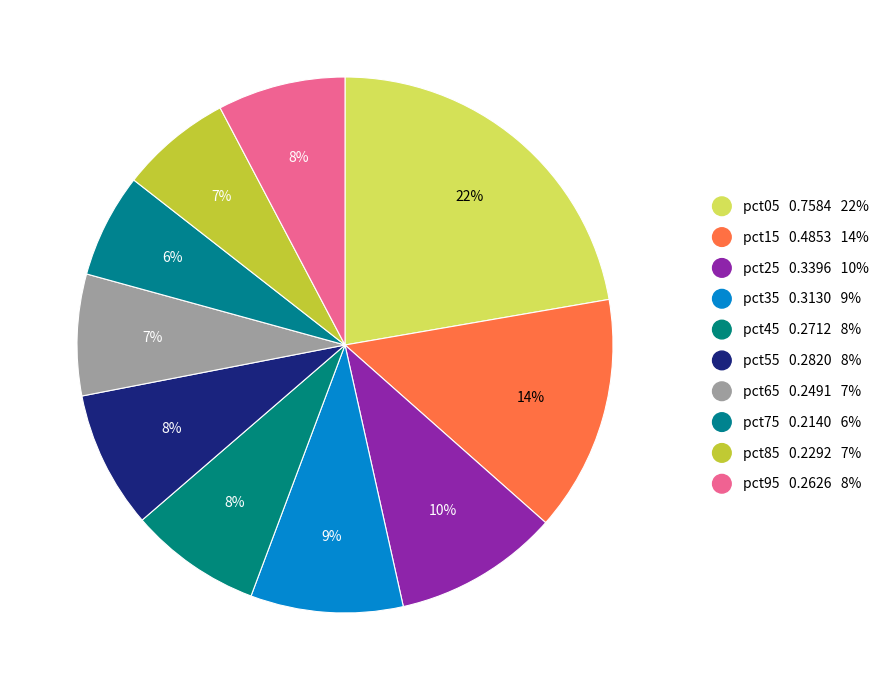

How many segments does this pie chart have?

10